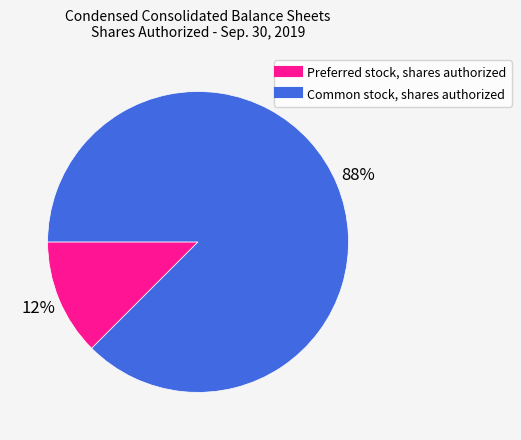

Which has a higher value, Preferred stock, shares authorized or Common stock, shares authorized?

Common stock, shares authorized